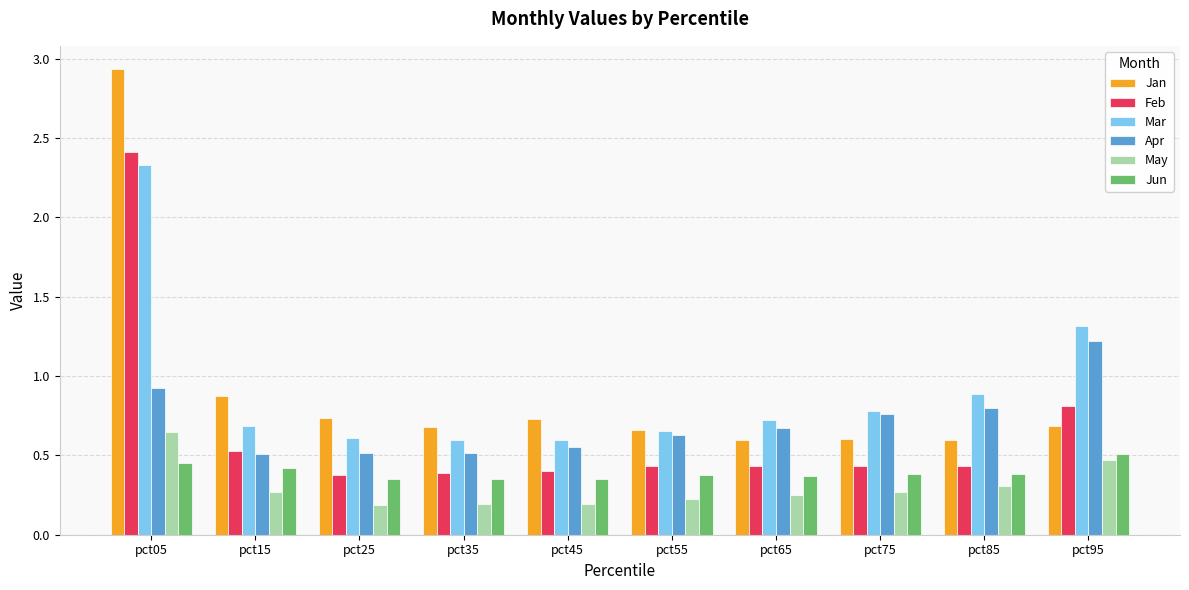

What is the total value across all series at pct75?

3.2